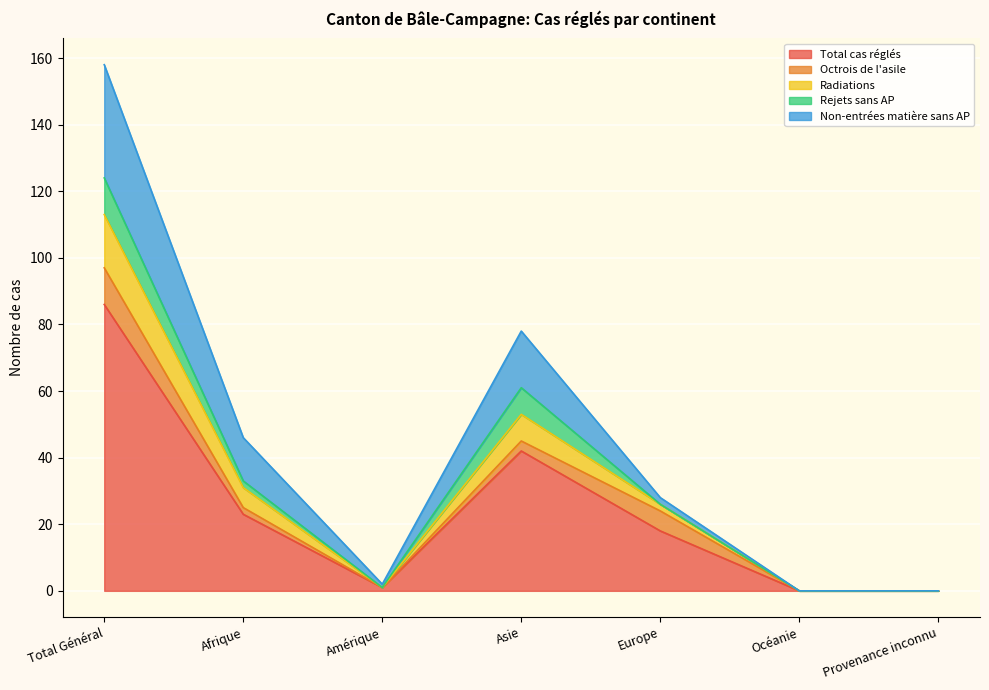

Is the value of Total cas réglés at Afrique greater than the value of Rejets sans AP at Océanie?

Yes